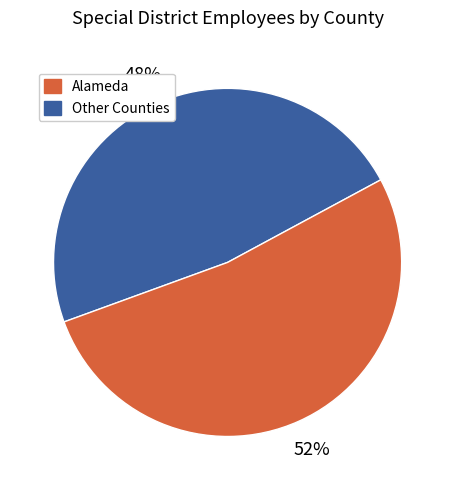

Does any single category account for the majority?

Yes